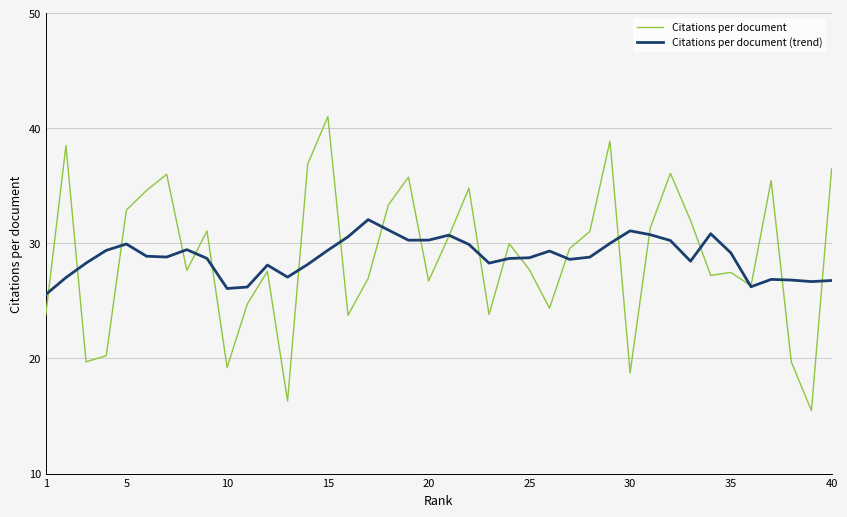

Is this an area chart (filled region under the line)?

No